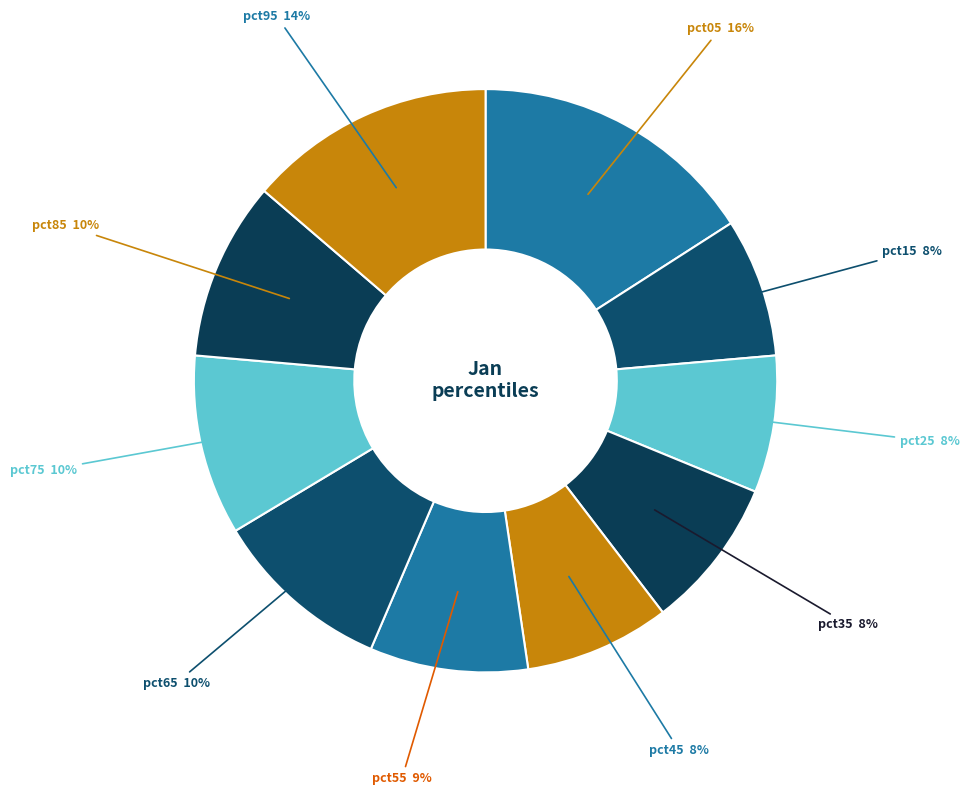

To the nearest percent, what percentage of the pie is pct75?

10%